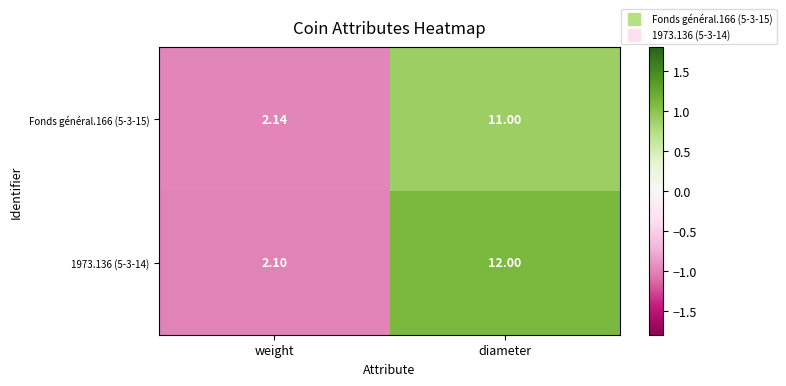

List the labels in order of Fonds général.166 (5-3-15) value, smallest first.

weight, diameter